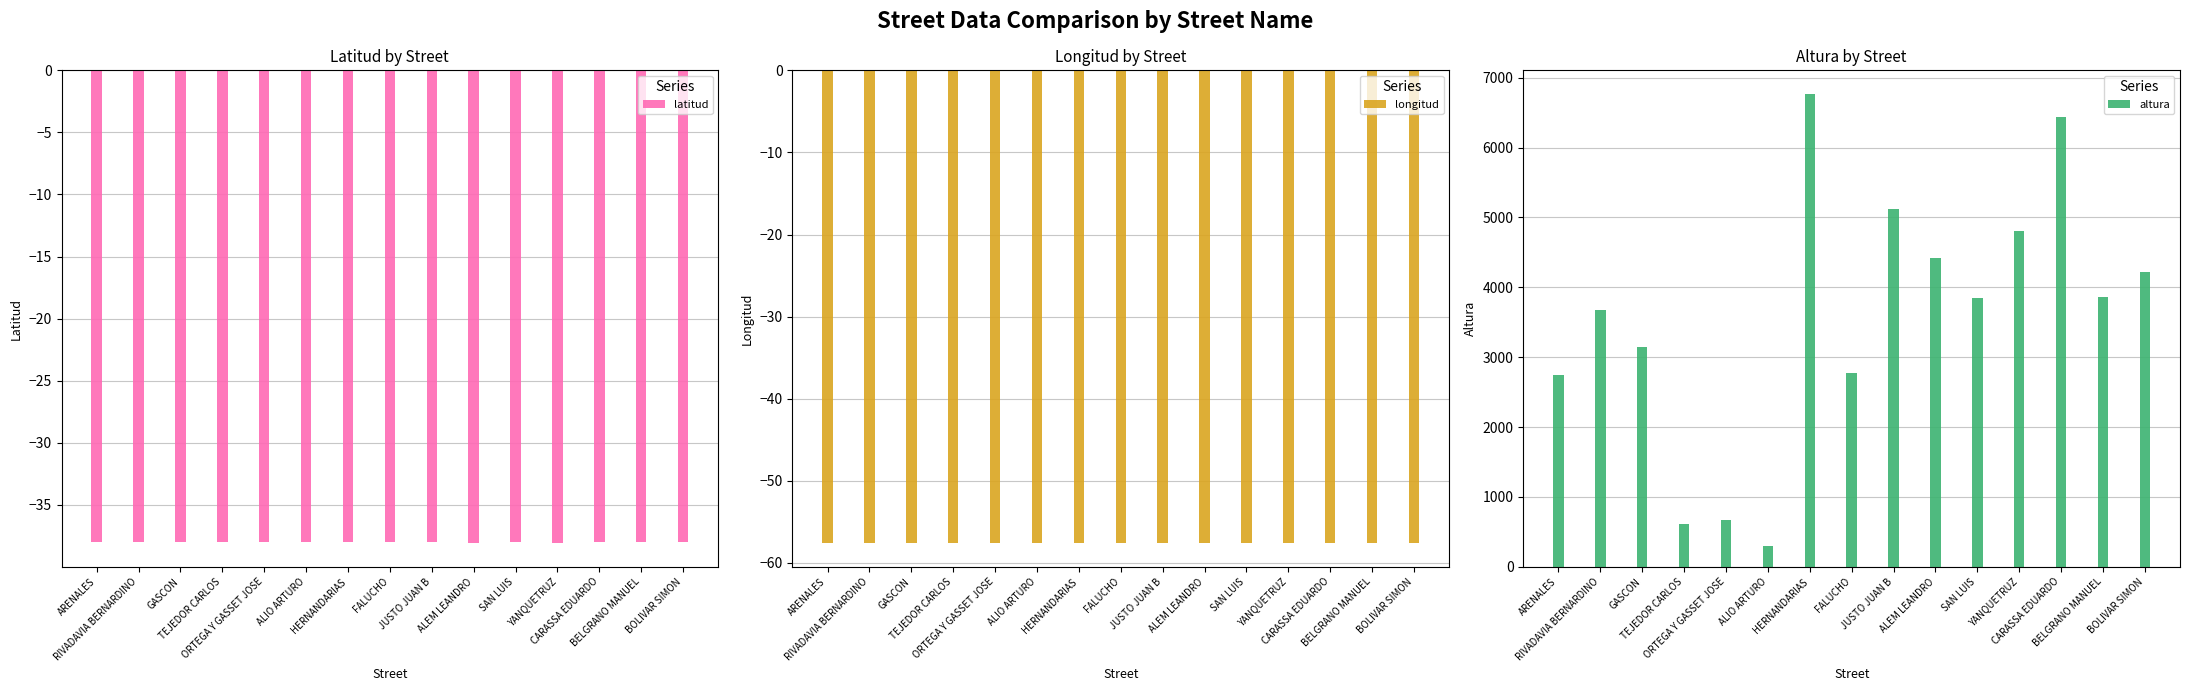

What is the sum of the latitud values at HERNANDARIAS and TEJEDOR CARLOS?

-76.0